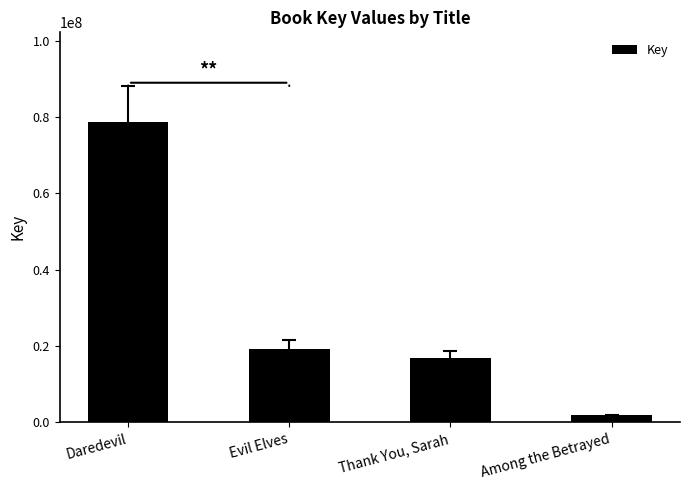

Which label corresponds to the largest value in the chart?

Daredevil